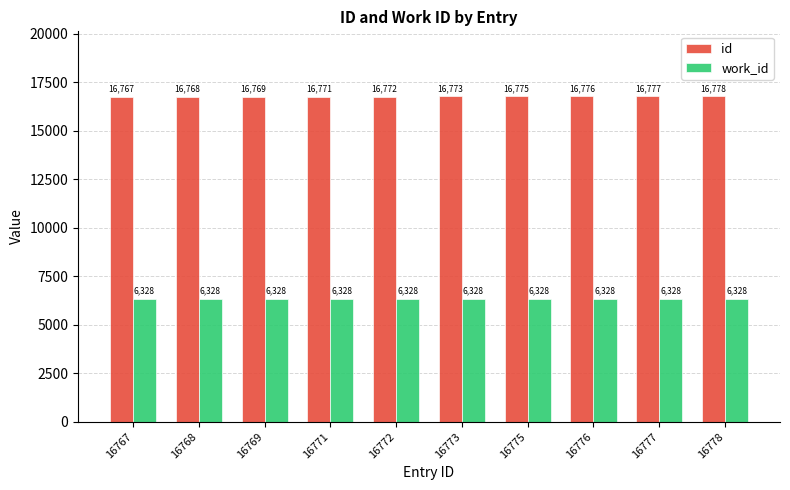

What is the minimum value shown in the chart?

6328